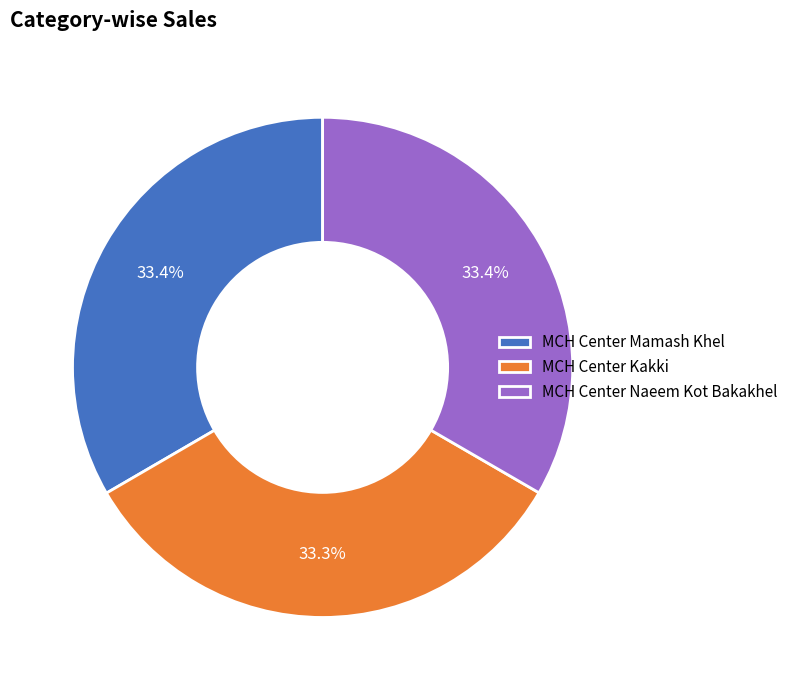

What is the ratio of the value at MCH Center Naeem Kot Bakakhel to the value at MCH Center Mamash Khel?

1.0